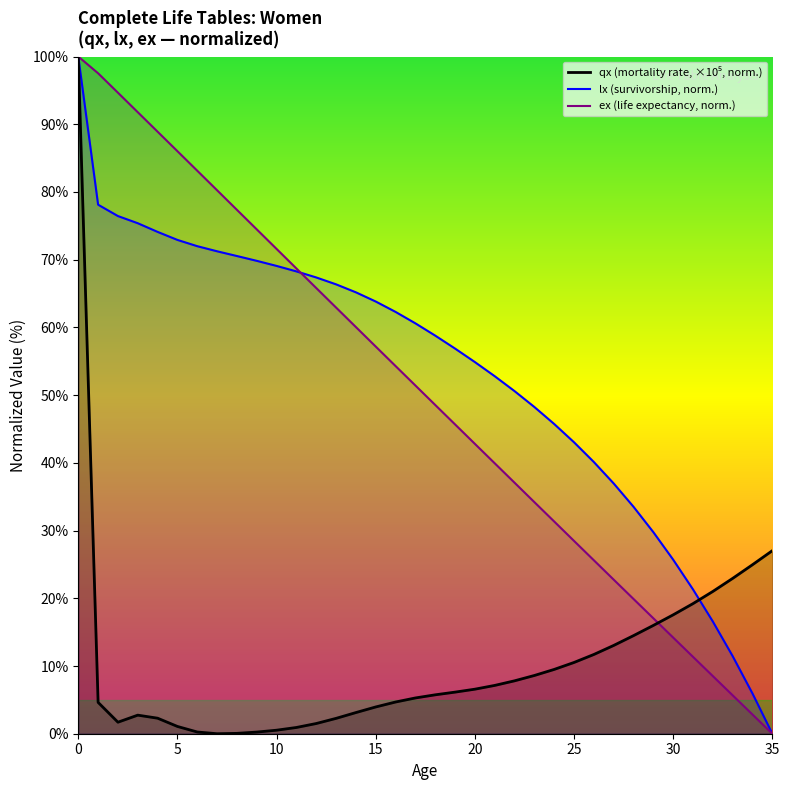

Reading left to right, transcribe all the data shown in this chart.

qx: 0=100.0	1=4.6	2=1.7	3=2.7	4=2.3	5=1.1	6=0.3	7=0.0	8=0.1	9=0.2	10=0.5	11=0.9	12=1.5	13=2.3	14=3.1	15=4.0	16=4.7	17=5.3	18=5.7	19=6.1	20=6.6	21=7.1	22=7.8	23=8.6	24=9.5	25=10.5	26=11.7	27=13.0	28=14.5	29=16.0	30=17.6	31=19.2	32=21.0	33=22.9	34=25.0	35=27.0
lx: 0=100.0	1=78.1	2=76.4	3=75.4	4=74.1	5=72.9	6=72.0	7=71.2	8=70.5	9=69.8	10=69.1	11=68.3	12=67.4	13=66.4	14=65.2	15=63.8	16=62.3	17=60.6	18=58.8	19=56.9	20=54.9	21=52.8	22=50.6	23=48.2	24=45.7	25=43.0	26=40.1	27=37.0	28=33.5	29=29.8	30=25.7	31=21.3	32=16.6	33=11.5	34=5.9	35=0.0
ex: 0=100.0	1=97.5	2=94.7	3=91.8	4=88.9	5=86.0	6=83.1	7=80.3	8=77.4	9=74.5	10=71.6	11=68.7	12=65.8	13=62.9	14=60.1	15=57.2	16=54.3	17=51.4	18=48.5	19=45.7	20=42.8	21=39.9	22=37.1	23=34.2	24=31.3	25=28.5	26=25.6	27=22.8	28=19.9	29=17.0	30=14.2	31=11.4	32=8.5	33=5.7	34=2.8	35=0.0